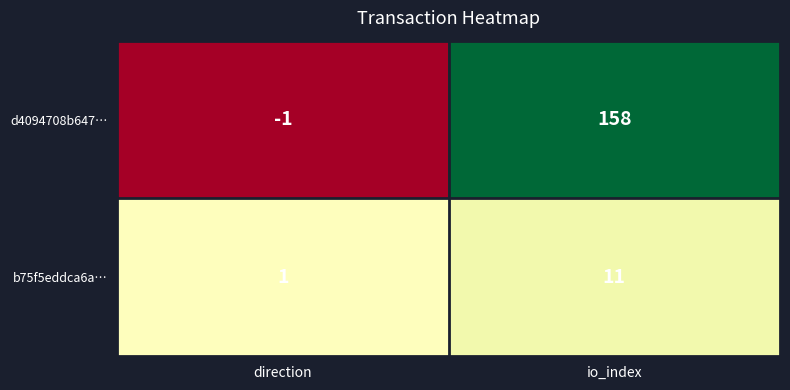

Rank the series at direction from lowest to highest value.

d4094708b647…, b75f5eddca6a…